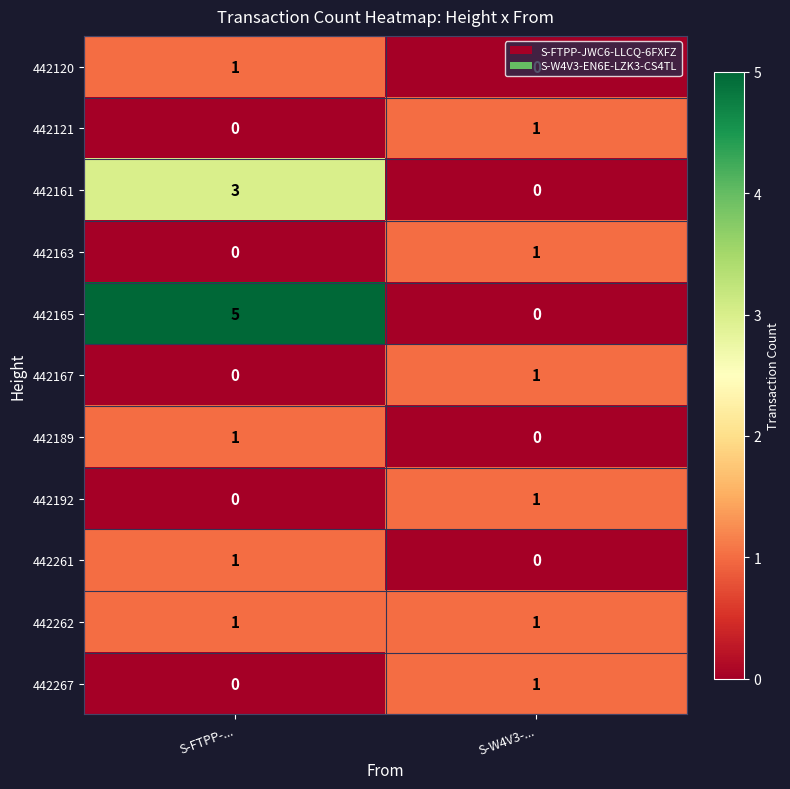

Rank the categories by 442165 value from highest to lowest.

S-FTPP-..., S-W4V3-...